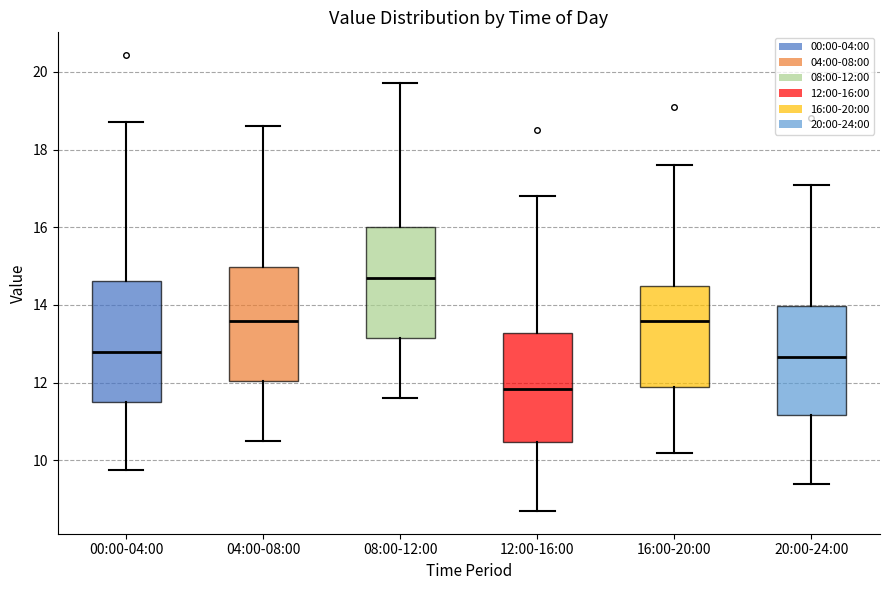

Reading left to right, read every box against the y-axis: the position of its median line, the range the box covers, and the ends of its whiskers. The values are not printed on the chart, so give them approximately, as read against the axis.

00:00-04:00: median 12.8, box 11.6 to 14.6, whiskers 9.8 to 18.8
04:00-08:00: median 13.6, box 12.0 to 15.0, whiskers 10.6 to 18.6
08:00-12:00: median 14.8, box 13.2 to 16.0, whiskers 11.6 to 19.8
12:00-16:00: median 11.8, box 10.4 to 13.2, whiskers 8.8 to 16.8
16:00-20:00: median 13.6, box 12.0 to 14.6, whiskers 10.2 to 17.6
20:00-24:00: median 12.6, box 11.2 to 14.0, whiskers 9.4 to 17.2